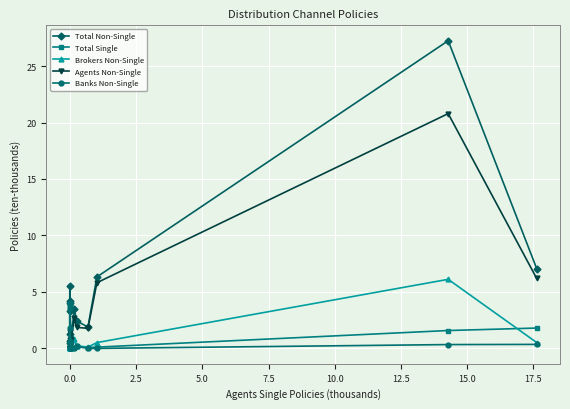

The value of Total Single at 0.0 is 0.1. True or false?

True